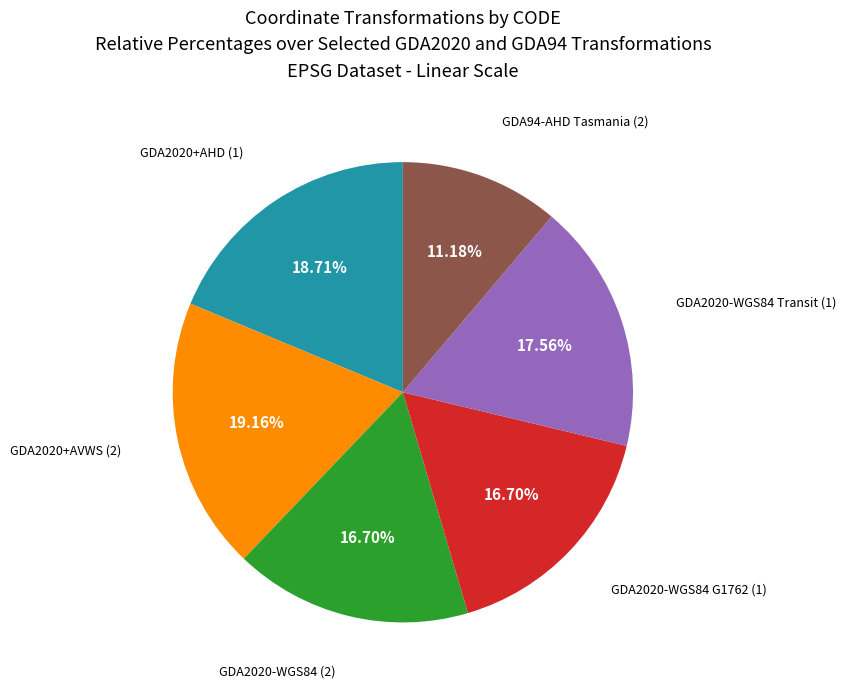

Is there any slice that represents more than half of the pie?

No